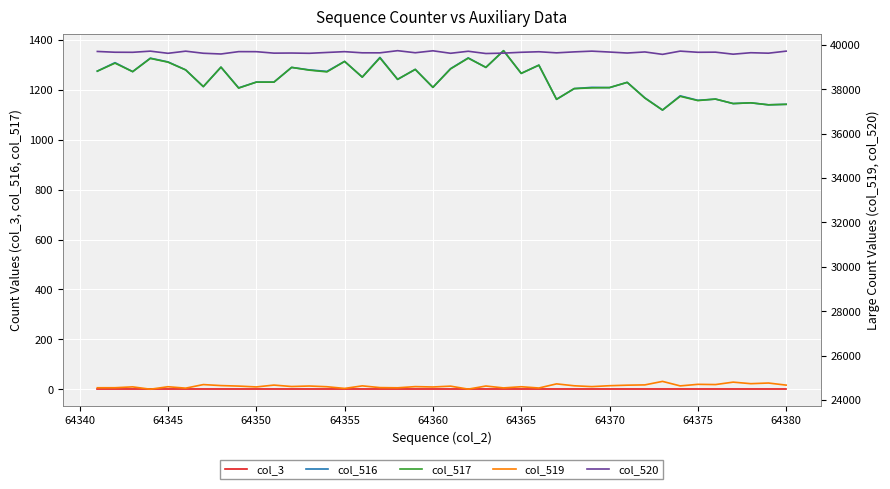

The value of col_3 at 64360 is 0. True or false?

True